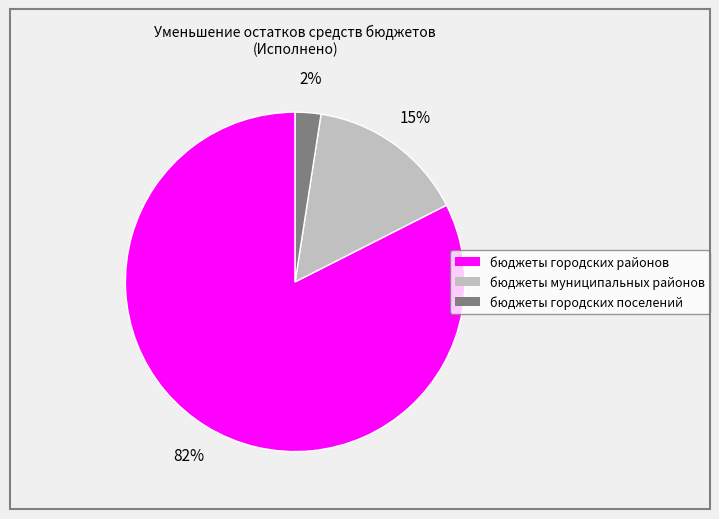

To the nearest percent, what portion does бюджеты городских поселений represent?

2%